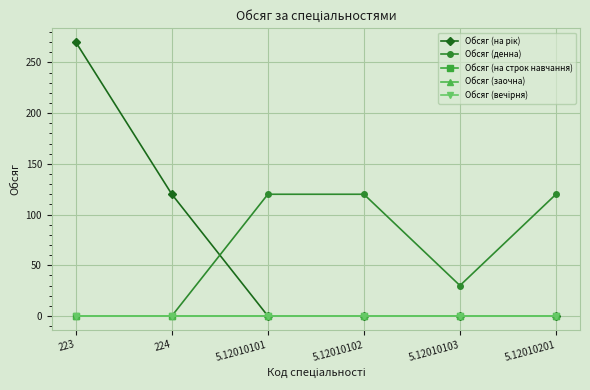

At which category does Обсяг (денна) reach its first local valley?

5.12010103